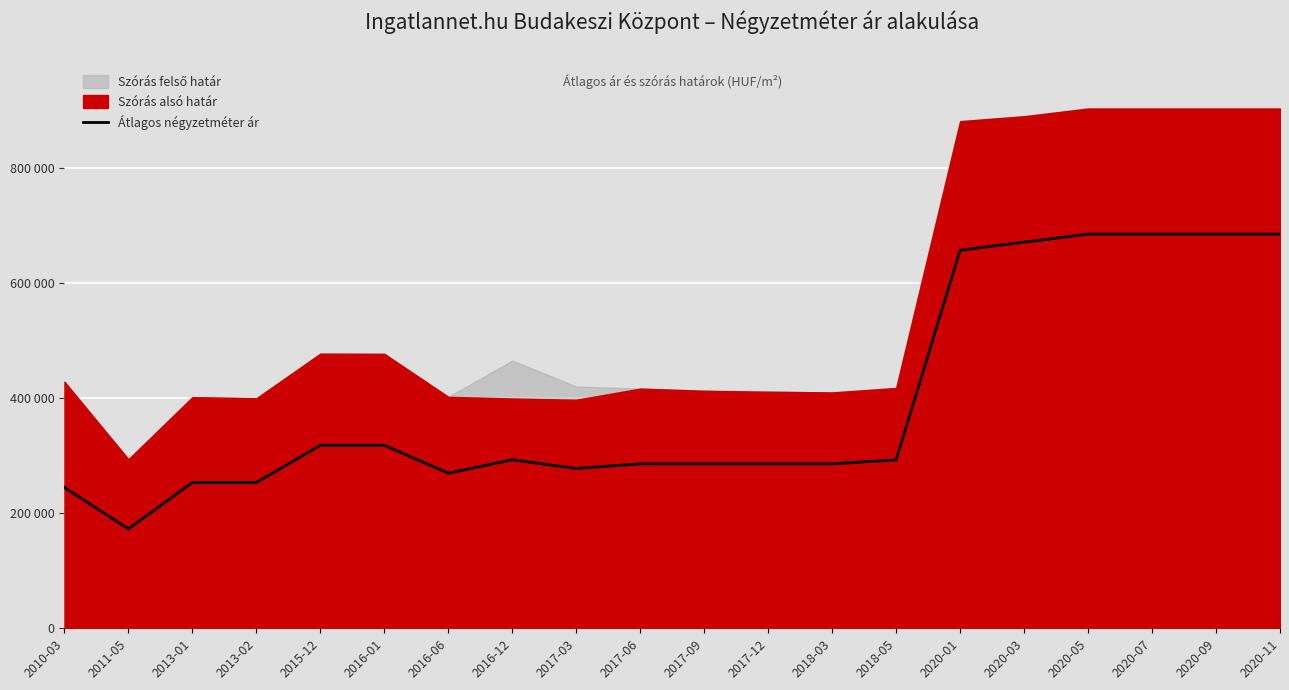

What value does the data have at 2017-09?

286000